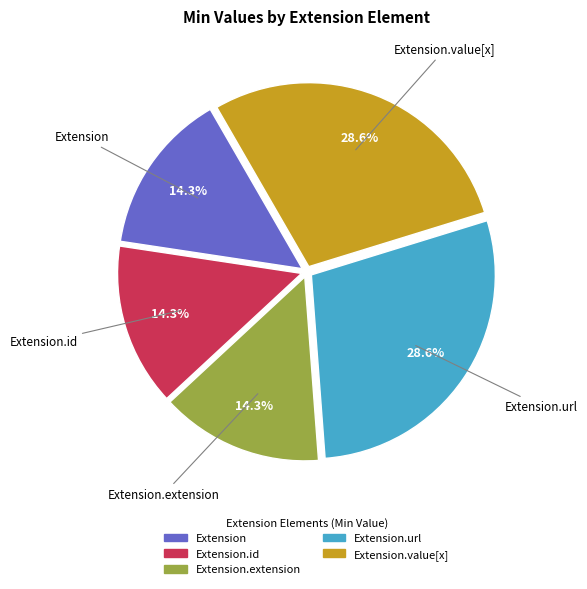

Does any single category account for the majority?

No